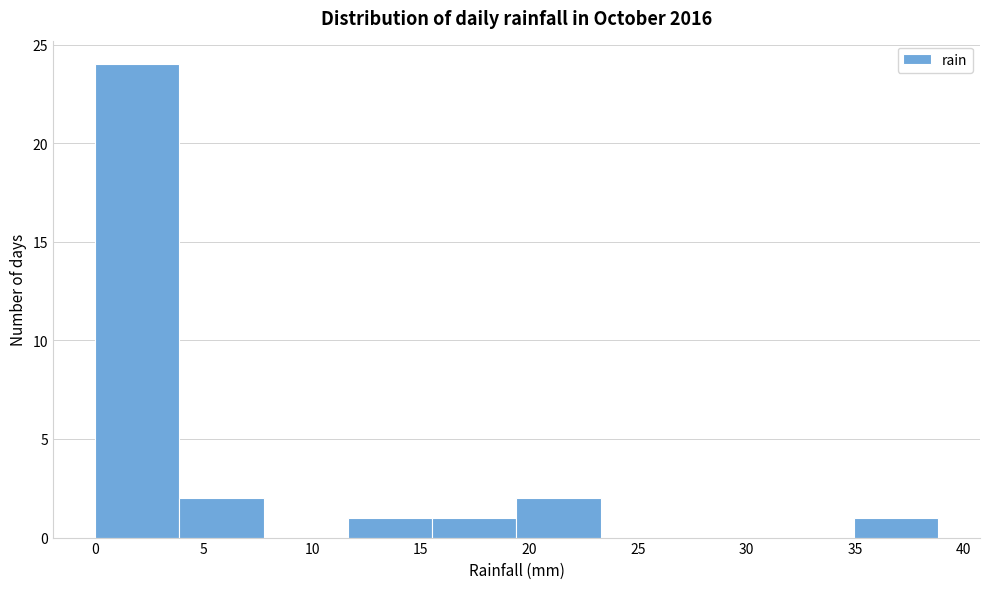

What is the height of the bar covering 19.5 to 23.5 on the x-axis? Neither the bar edges nor the heights are printed on the chart, so give them approximately, as read against the axes.

2